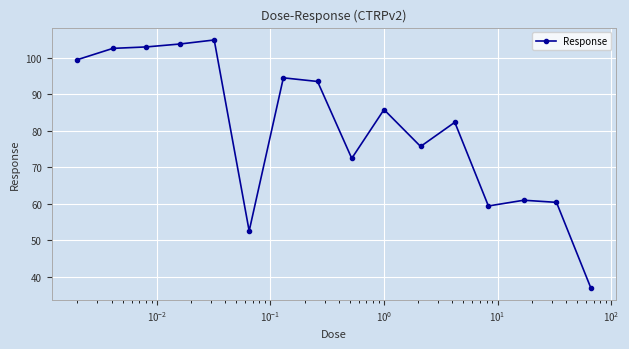

What is the average value?

80.5